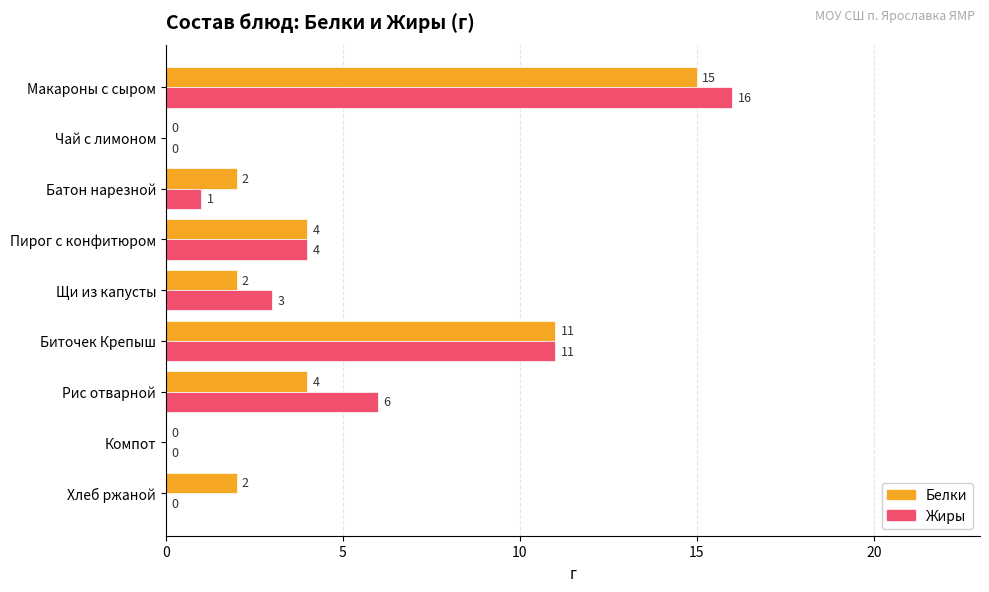

Is it true that Белки equals 2 at Хлеб ржаной?

True